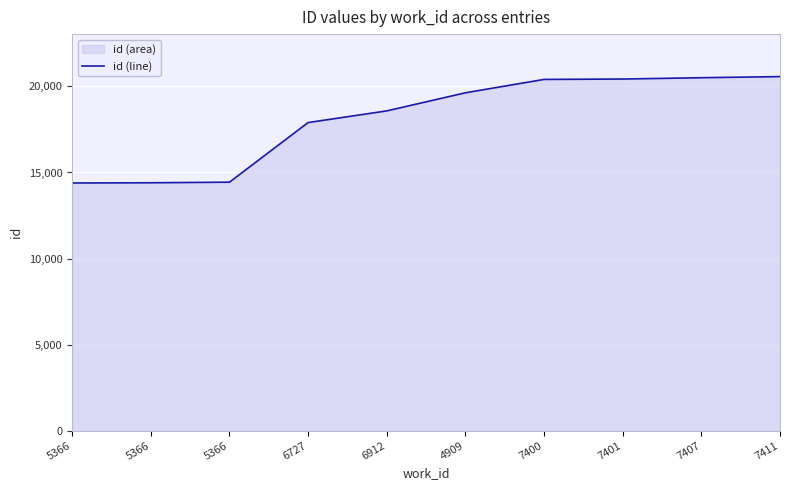

What is the sum of the values at 6912 and 5366?

32966